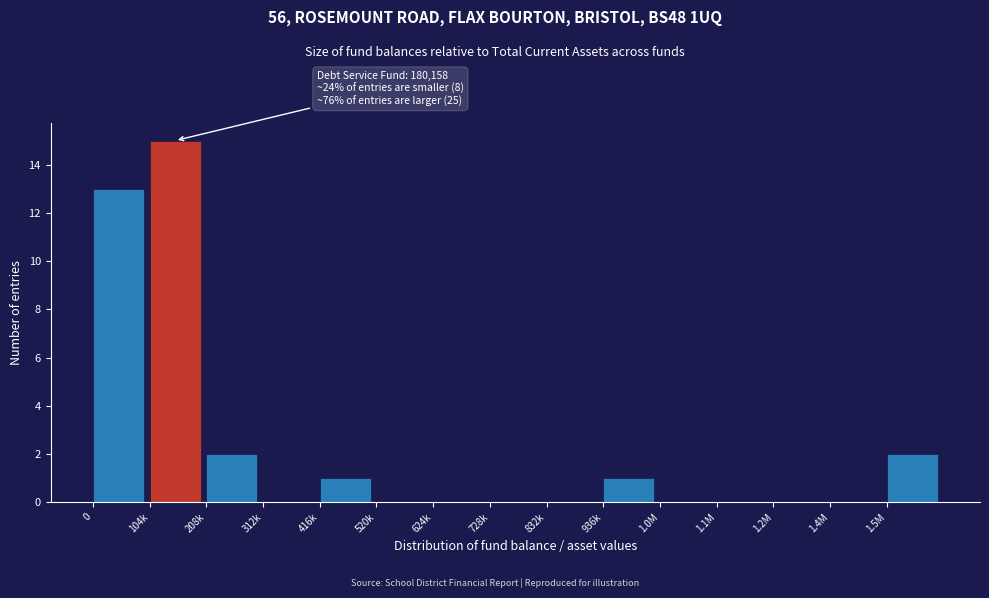

Reading right to left, what are all the values shown in this chart?

1.5M=2	1.4M=0	1.2M=0	1.1M=0	1.0M=0	936k=1	832k=0	728k=0	624k=0	520k=0	416k=1	312k=0	208k=2	104k=15	0=13